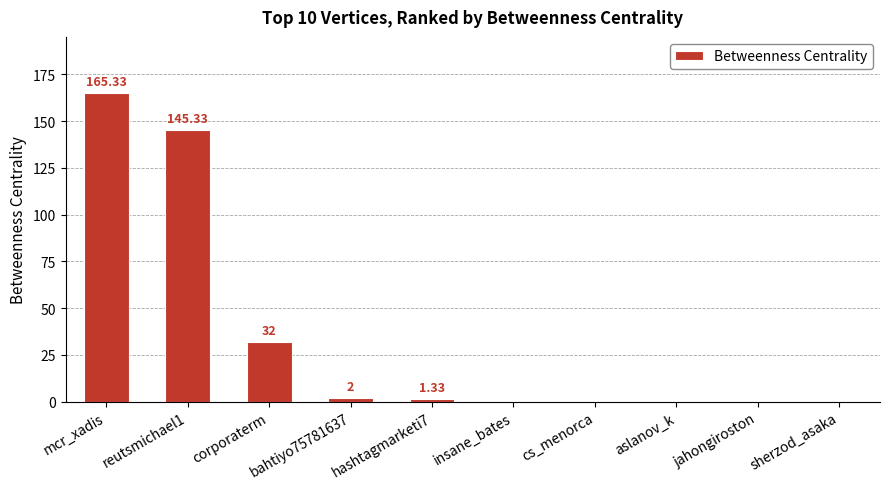

The value at corporaterm is 32.0. True or false?

True